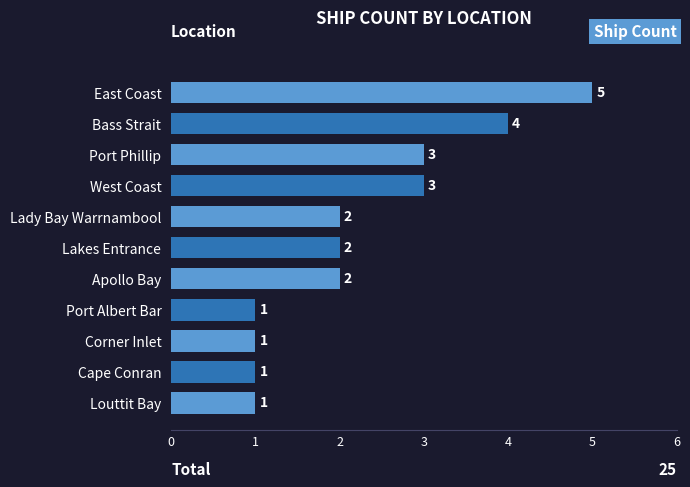

True or false: the data shows 1 at Port Albert Bar.

True